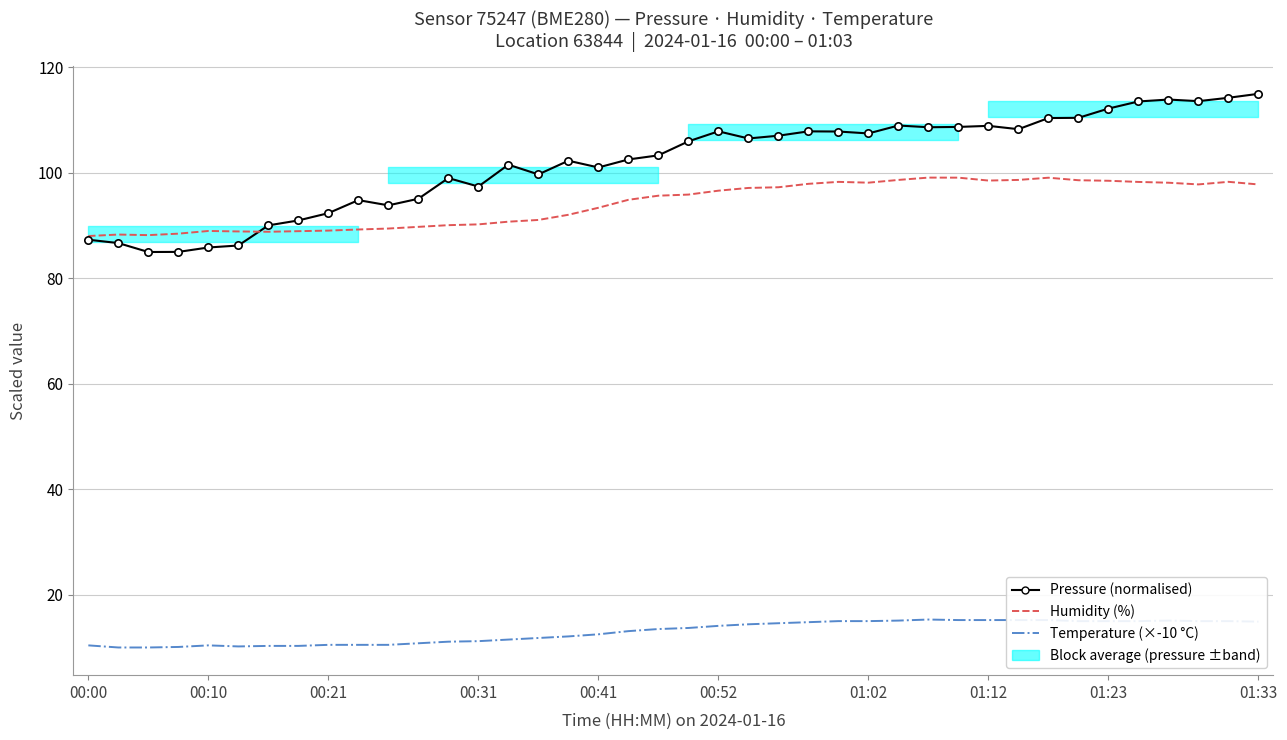

At how many categories does at least one series exceed 97?

28